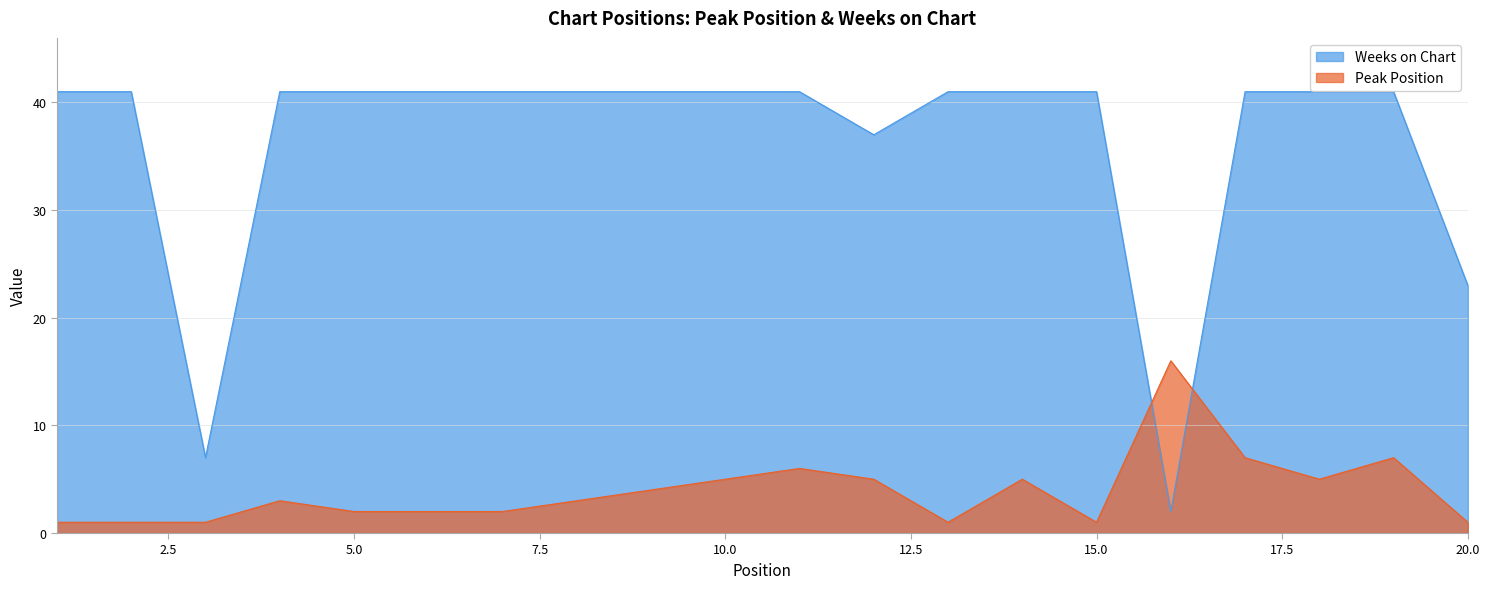

Is the value of Weeks on Chart at 4 greater than the value of Peak Position at 10?

Yes